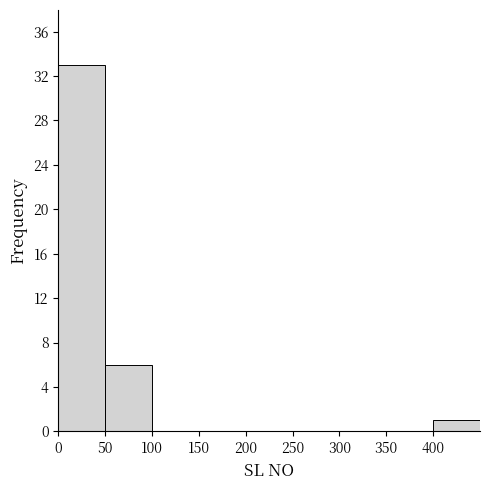

How tall is the bar that spans 0 to 50 on the x-axis? The values are not printed on the chart, so give them approximately, as read against the axis.

33